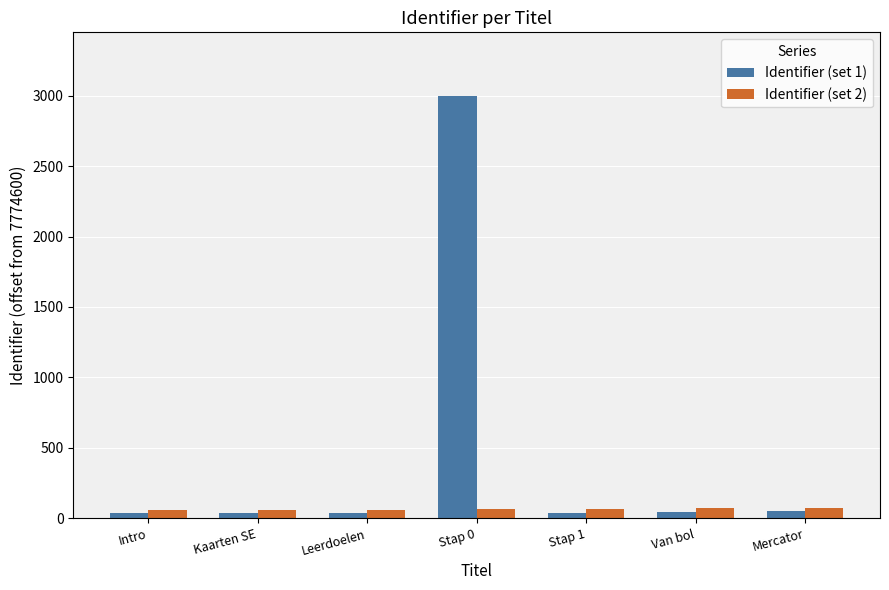

Which label corresponds to the largest value in the chart?

Stap 0